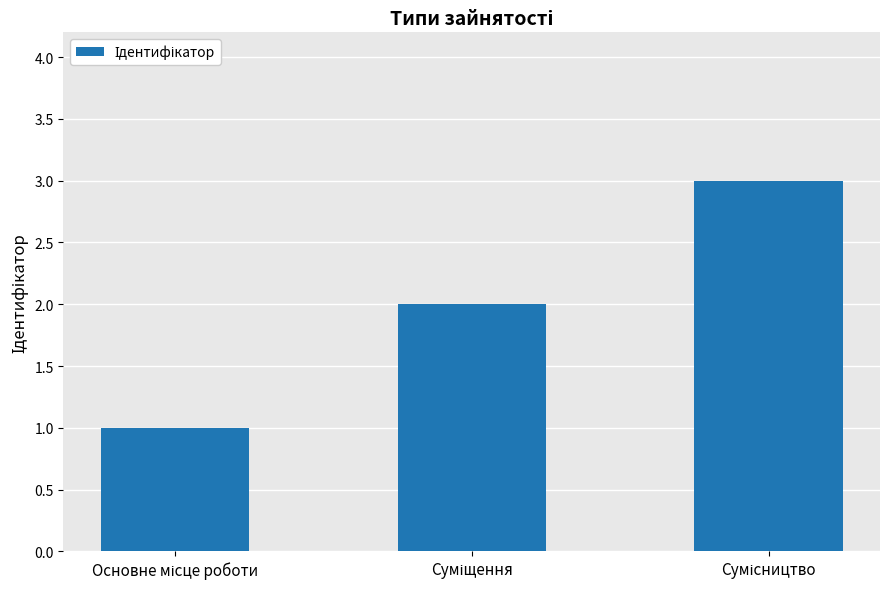

Reading left to right, what are all the values shown in this chart?

1	2	3